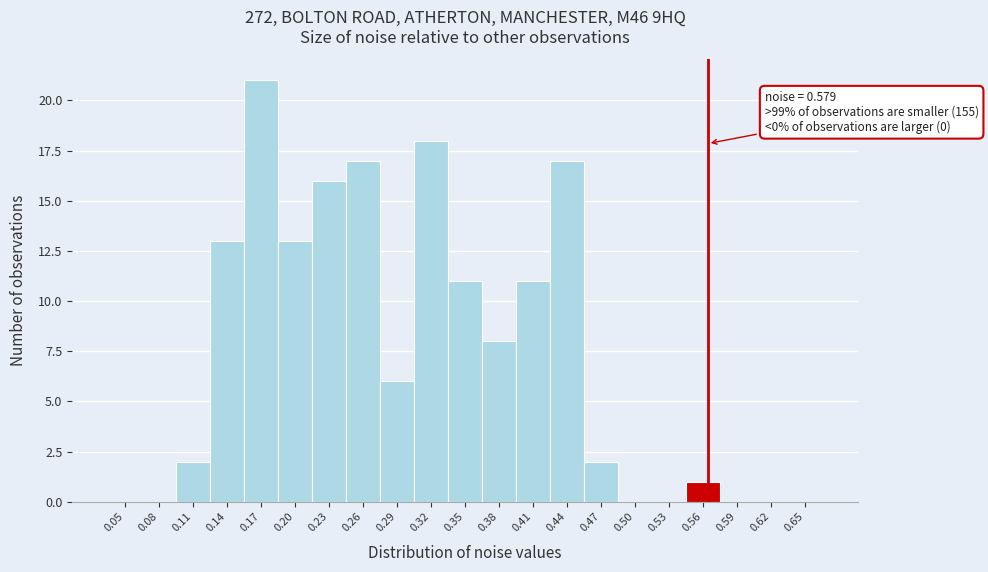

Reading left to right, extract all data points from this chart.

0.05=0	0.08=0	0.11=2	0.14=13	0.17=21	0.20=13	0.23=16	0.26=17	0.29=6	0.32=18	0.35=11	0.38=8	0.41=11	0.44=17	0.47=2	0.50=0	0.53=0	0.56=1	0.59=0	0.62=0	0.65=0